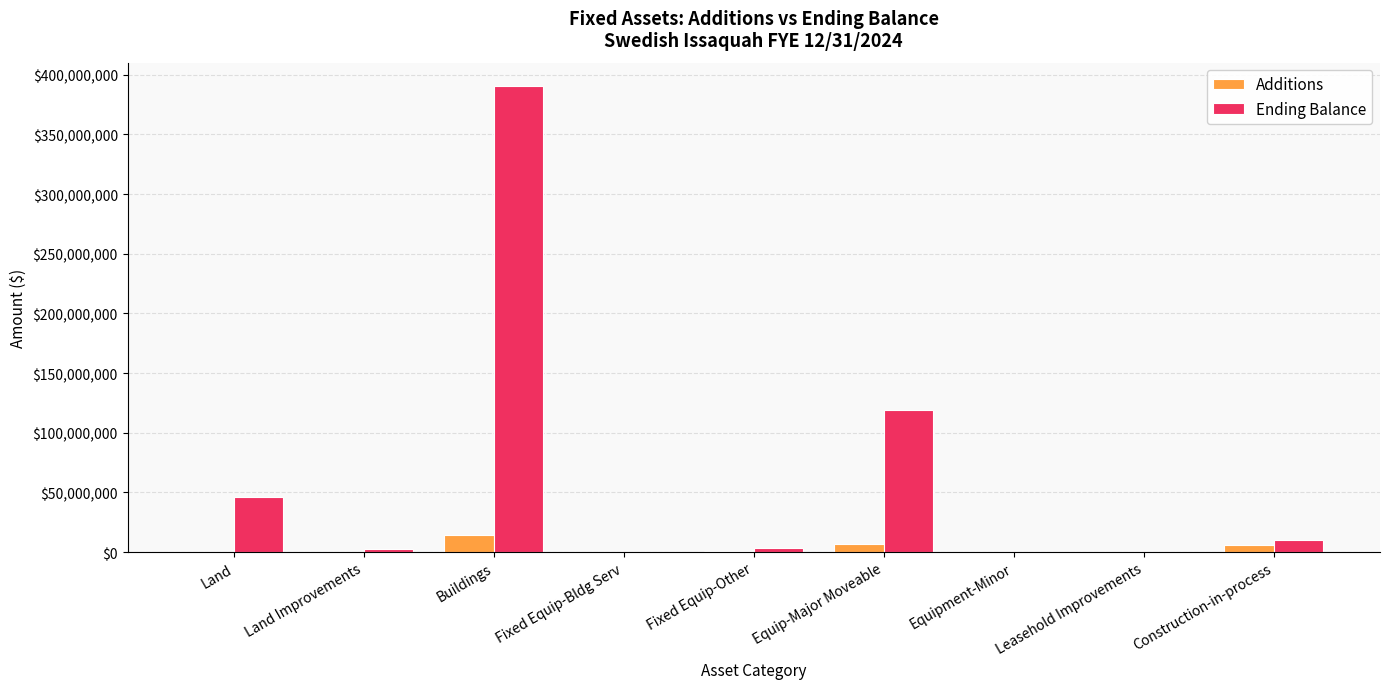

At which category is the sum across all series the highest?

Buildings